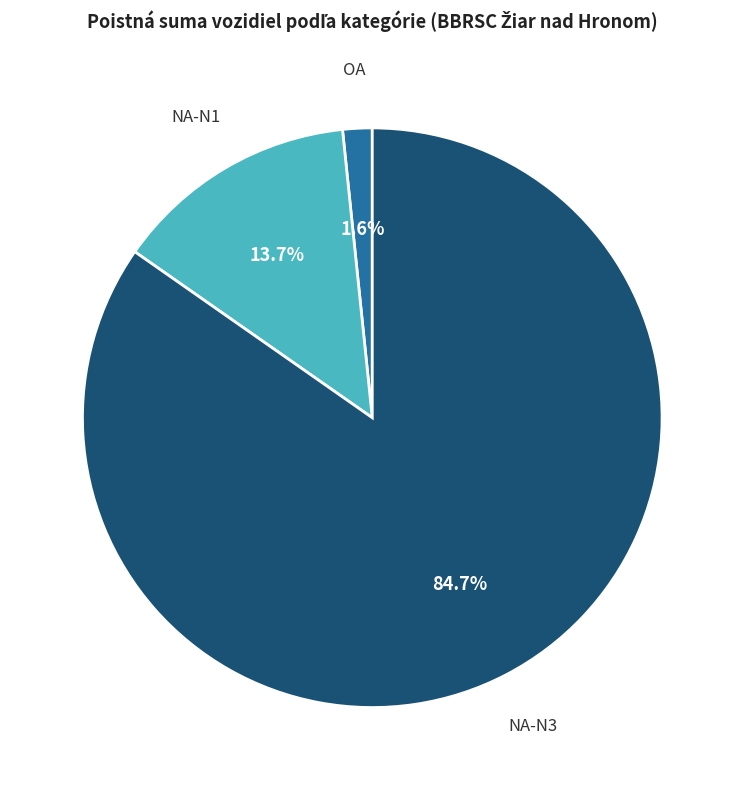

Is there any slice that represents more than half of the pie?

Yes